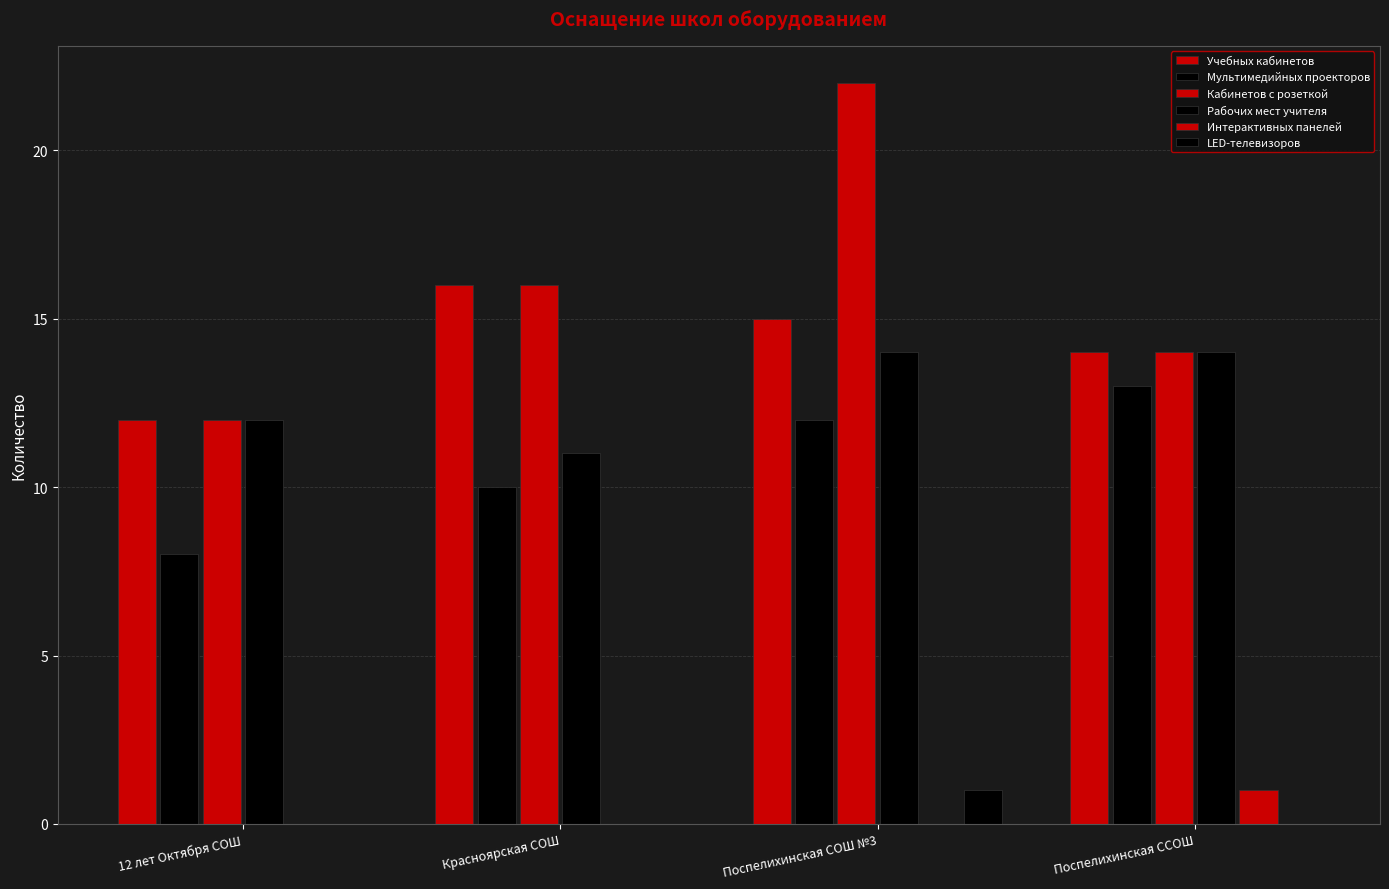

What position from the left is Поспелихинская ССОШ?

4